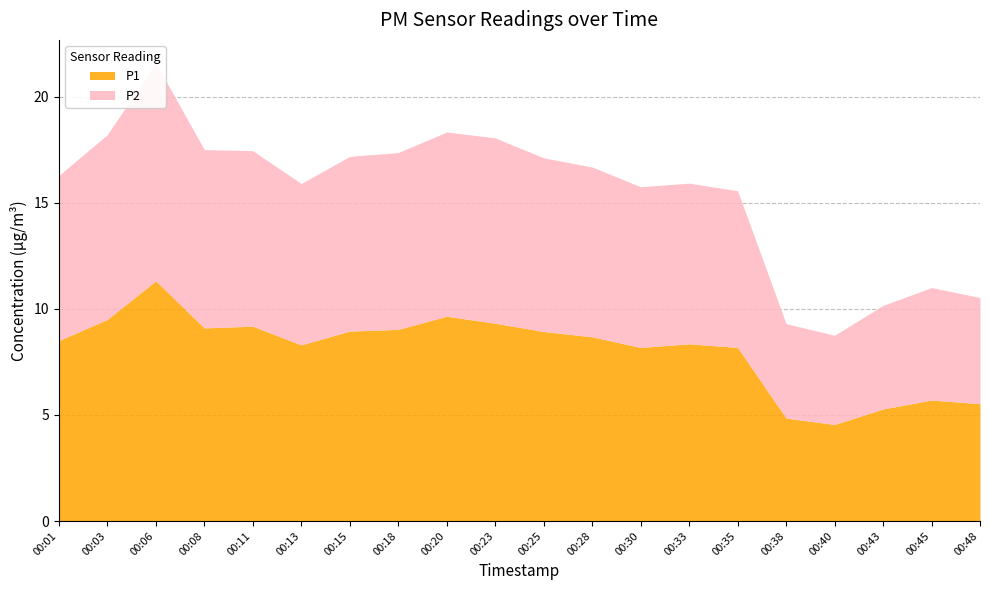

Where is P1 nearest to the value 7?

00:30